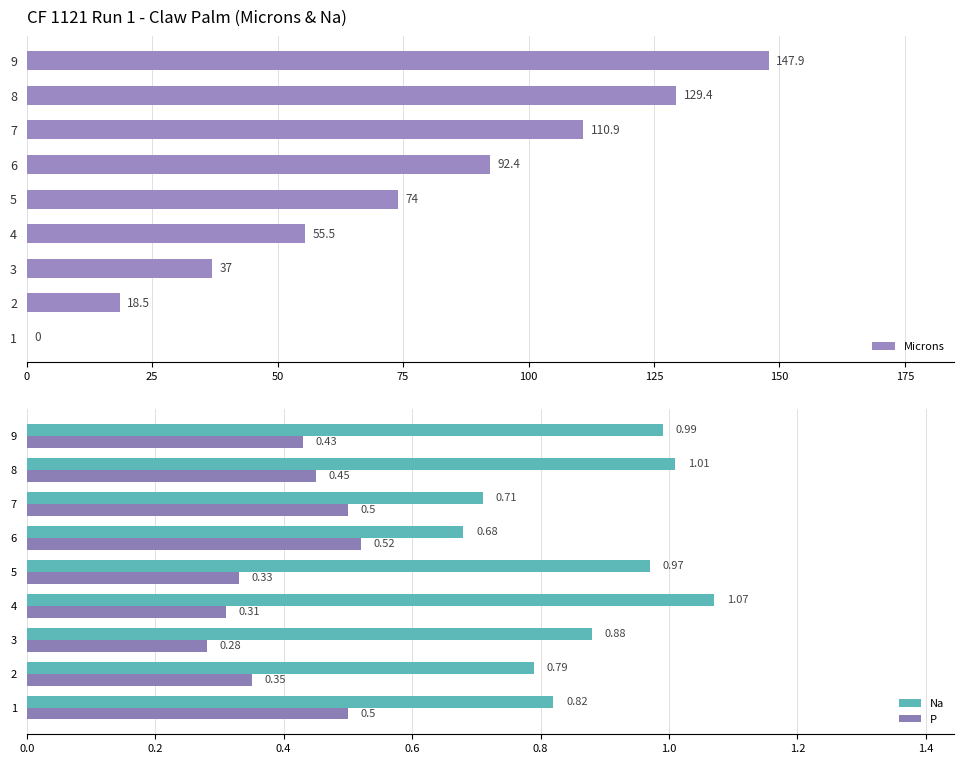

Rank the categories by Na value from lowest to highest.

6, 7, 2, 1, 3, 5, 9, 8, 4